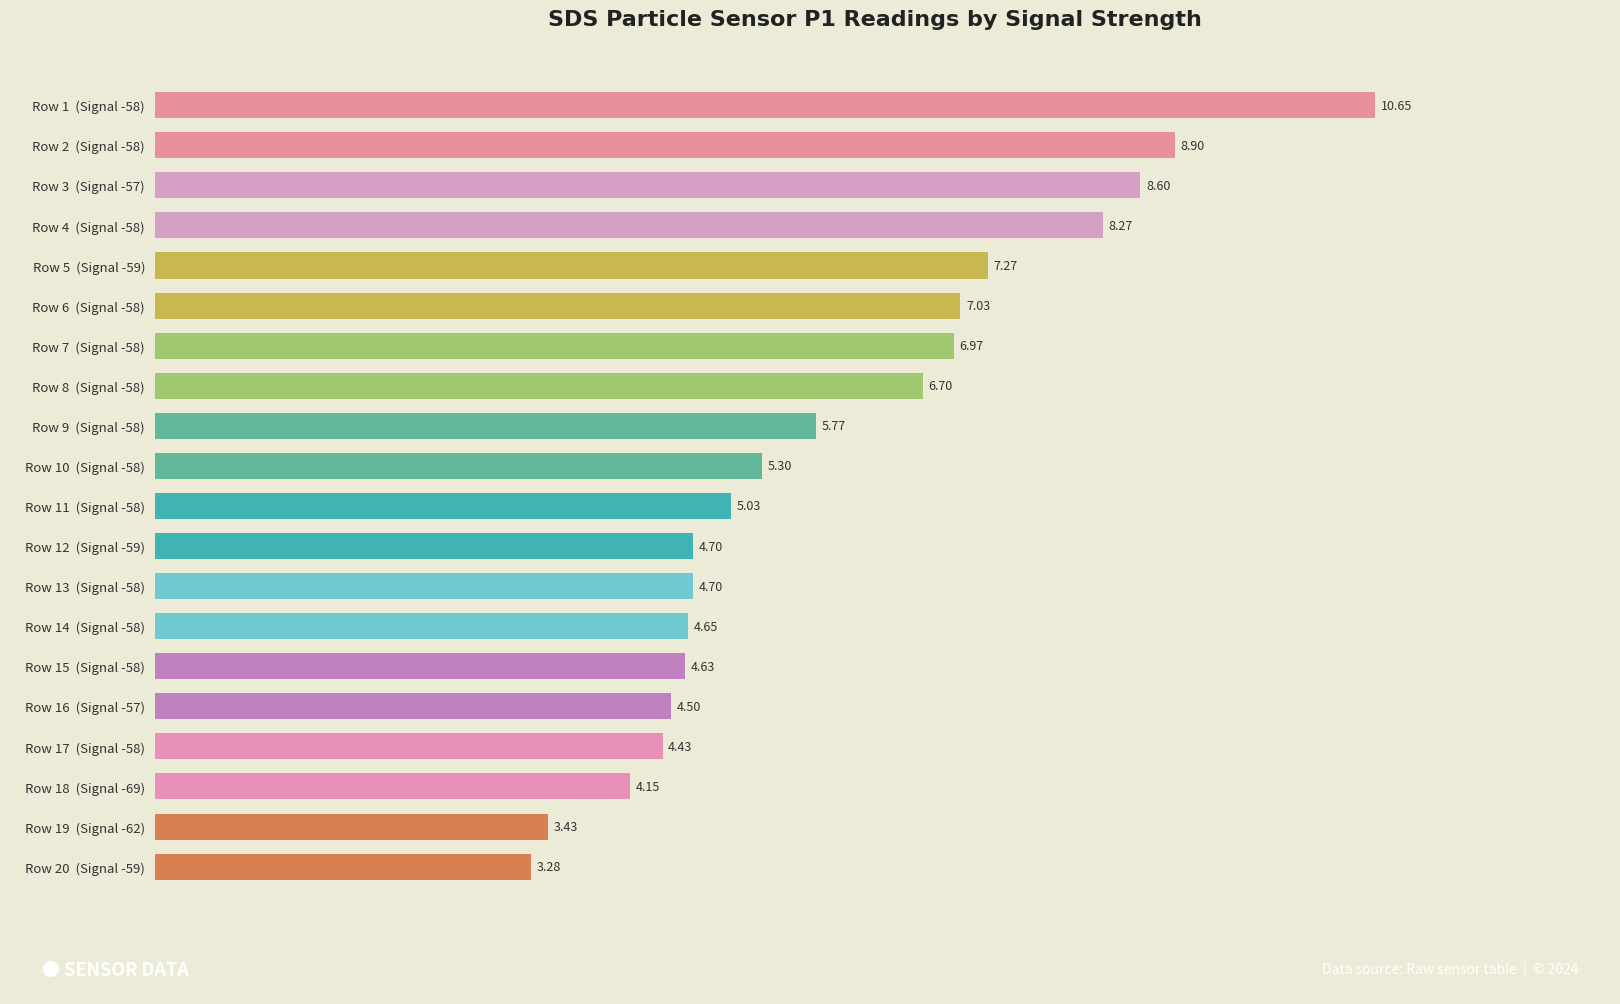

What is the greatest value displayed?

10.7